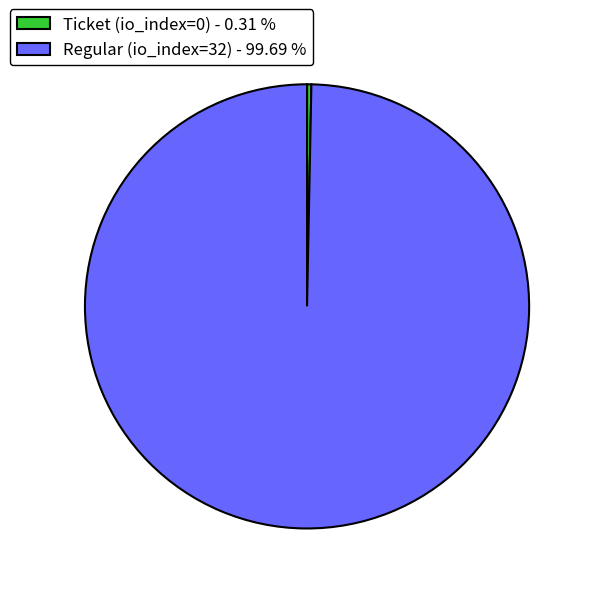

Does any single category account for the majority?

Yes